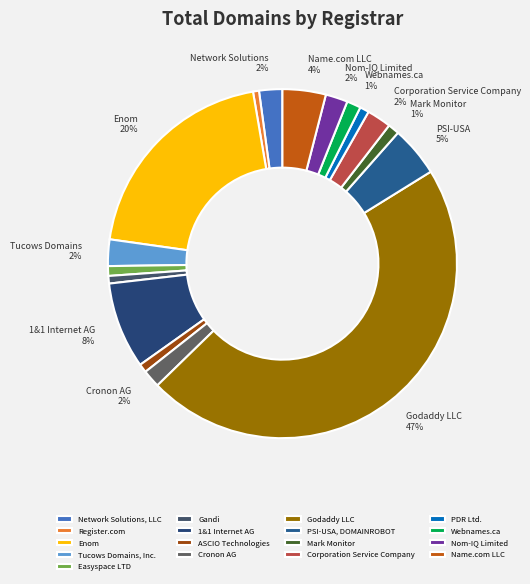

Between Name.com LLC and PSI-USA, DOMAINROBOT, which is larger?

PSI-USA, DOMAINROBOT